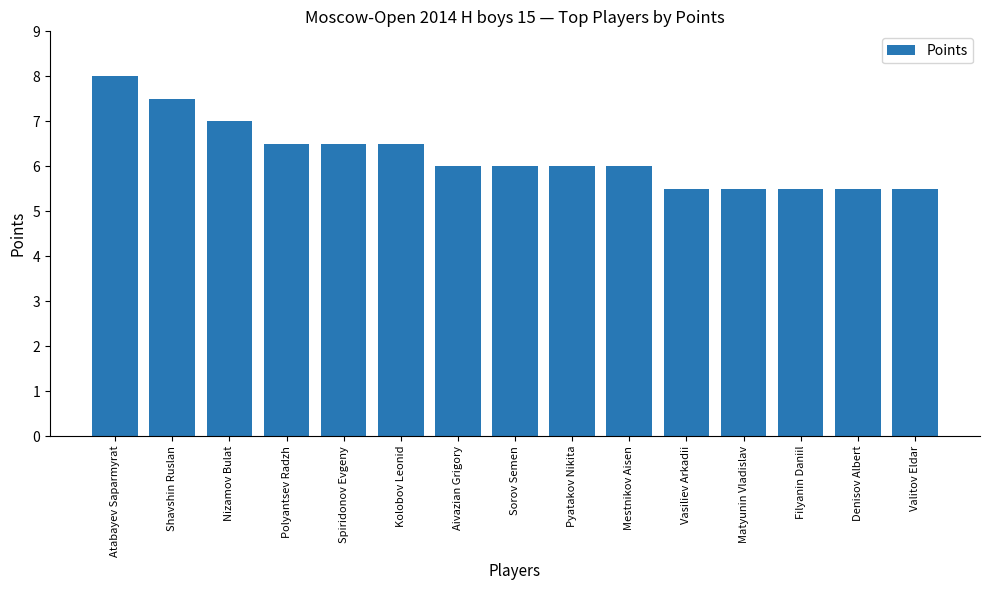

True or false: the data shows 4.5 at Nizamov Bulat.

False